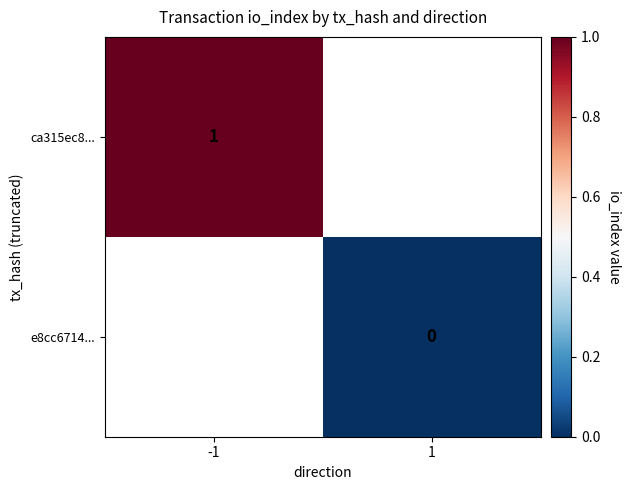

True or false: ca315ec8... has a value of 1 at -1.

True